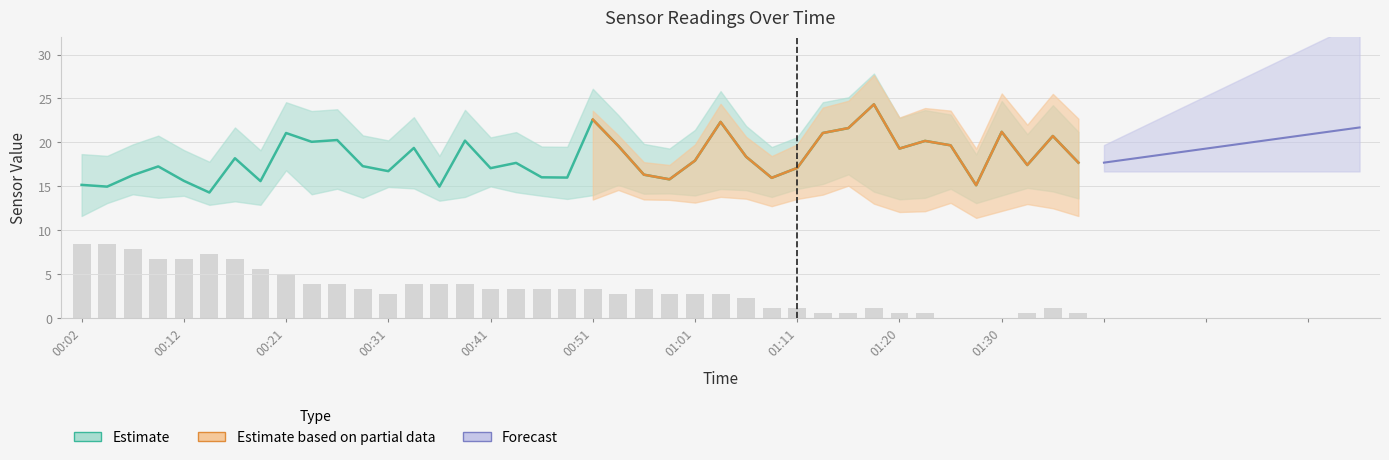

What is the label of the 2nd bar from the right?

01:35